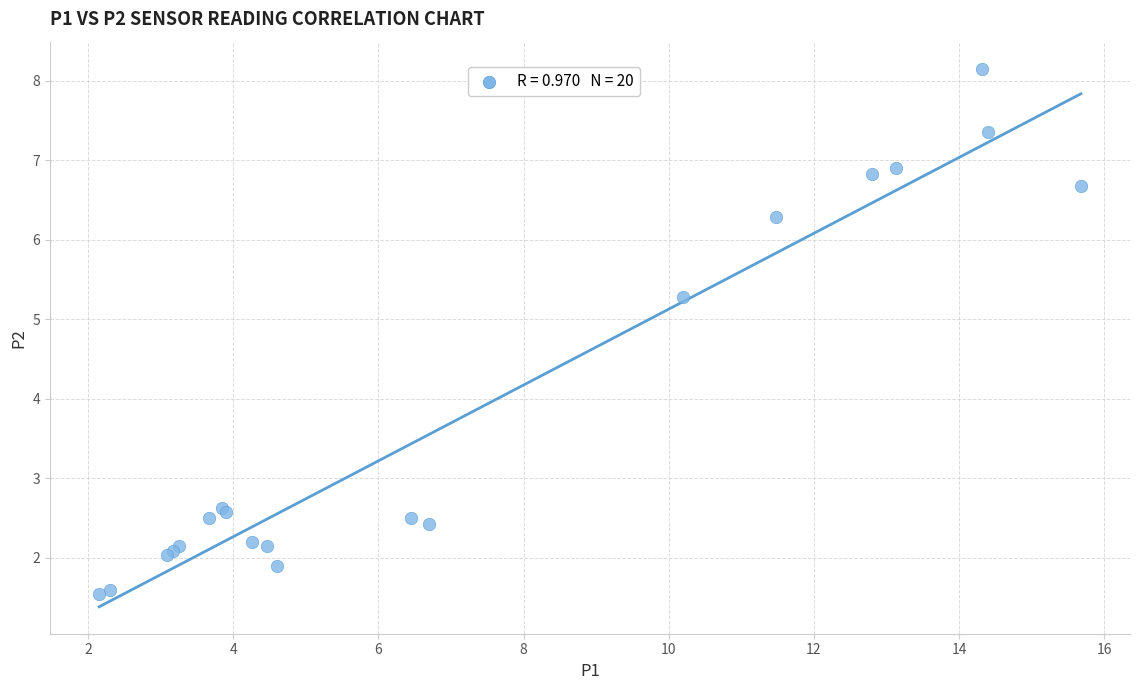

What Y value in the scatter plot is closest to 4?

5.3